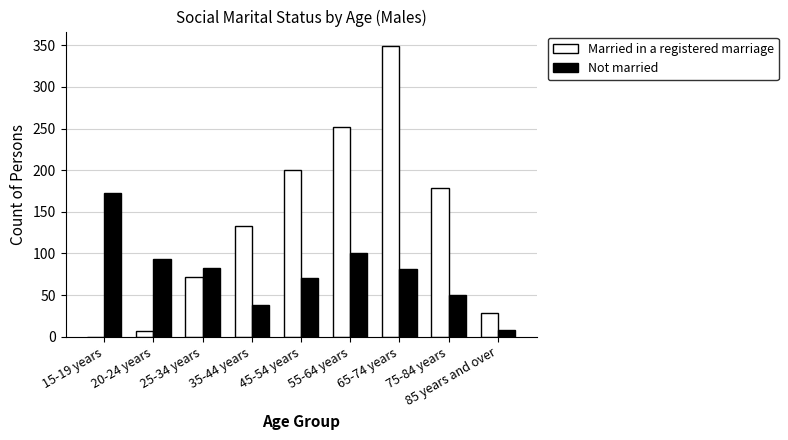

The value of Not married at 45-54 years is 98. True or false?

False